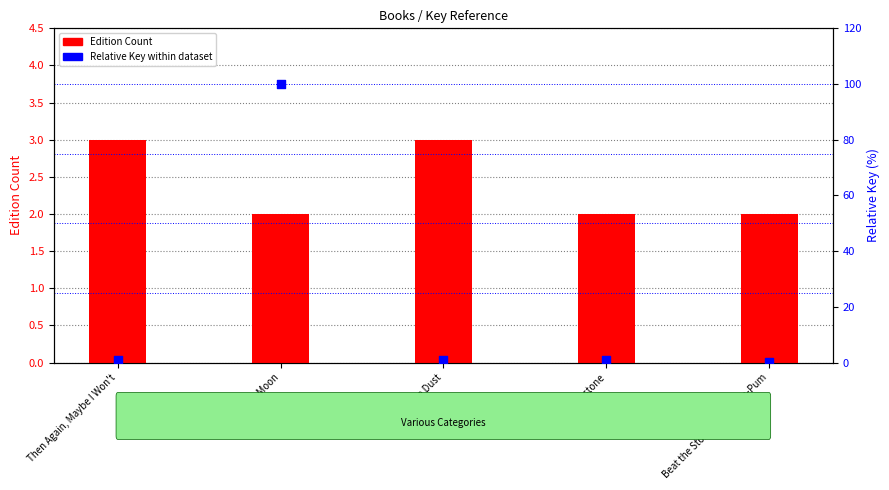

At how many categories does at least one series exceed 19?

1